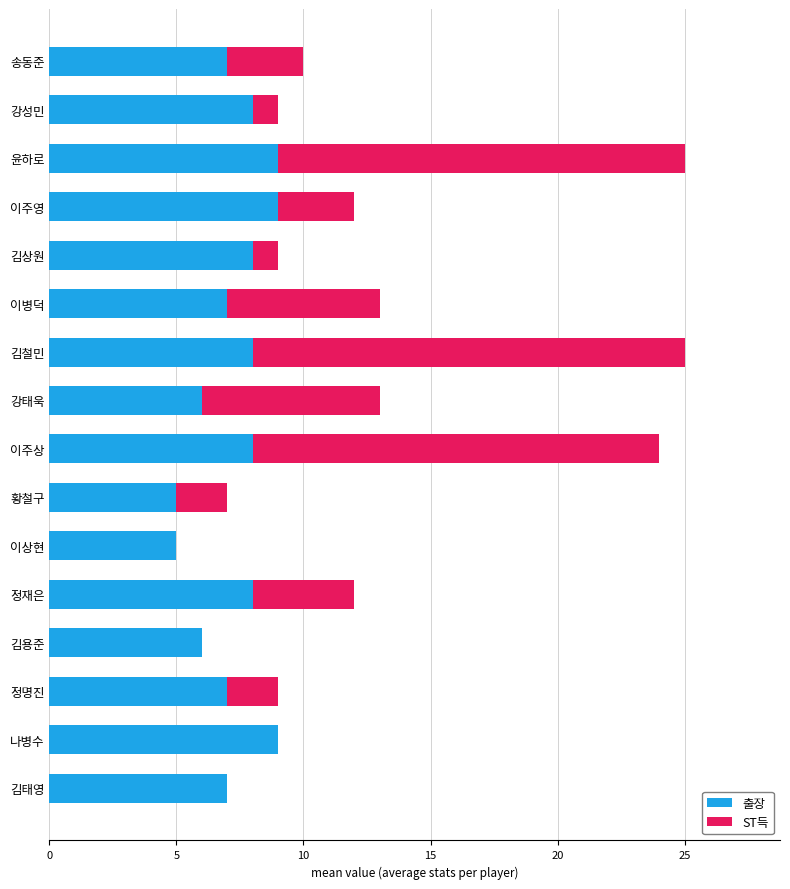

What is the approximate value of 출장 at 황철구?

5